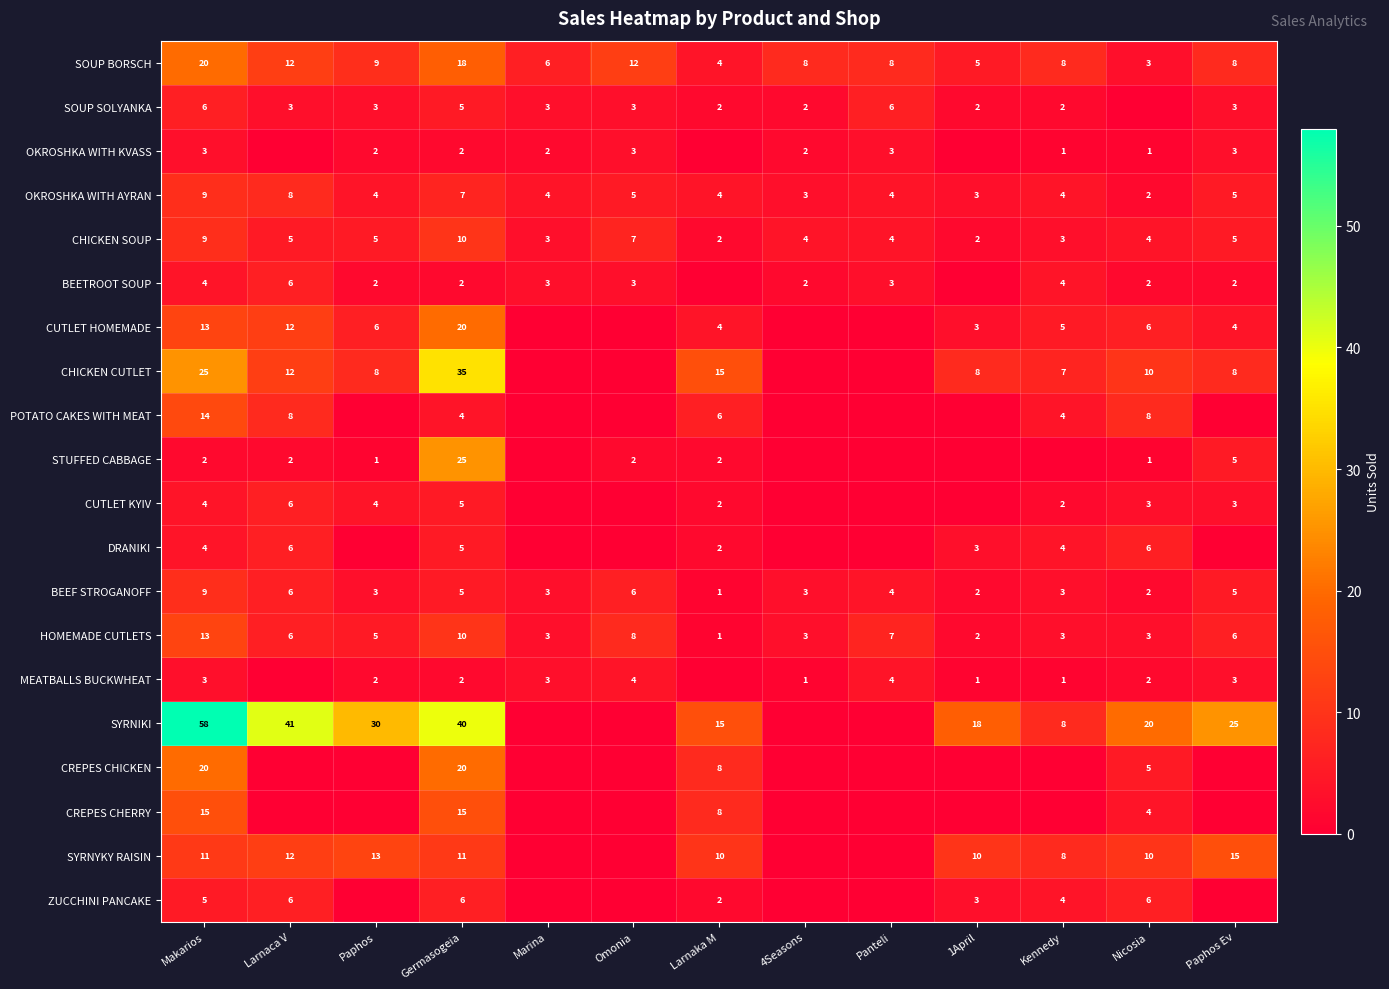

True or false: SOUP SOLYANKA has a value of 3 at Omonia.

True